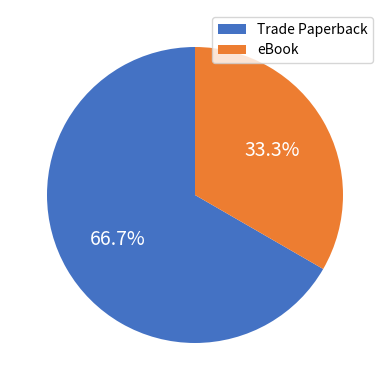

To the nearest percent, what is the average slice percentage?

50%